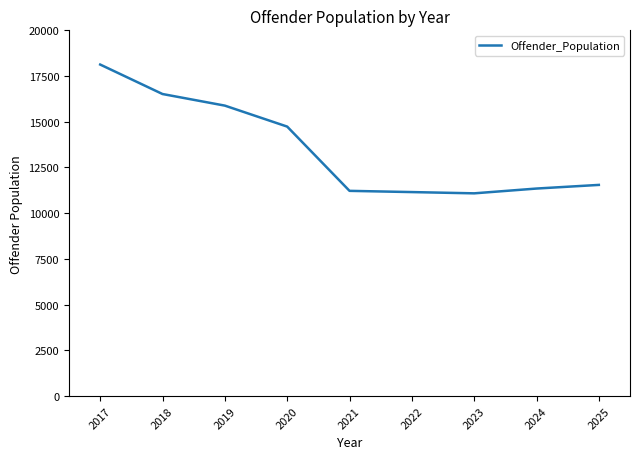

What is the sum of all values?

121623